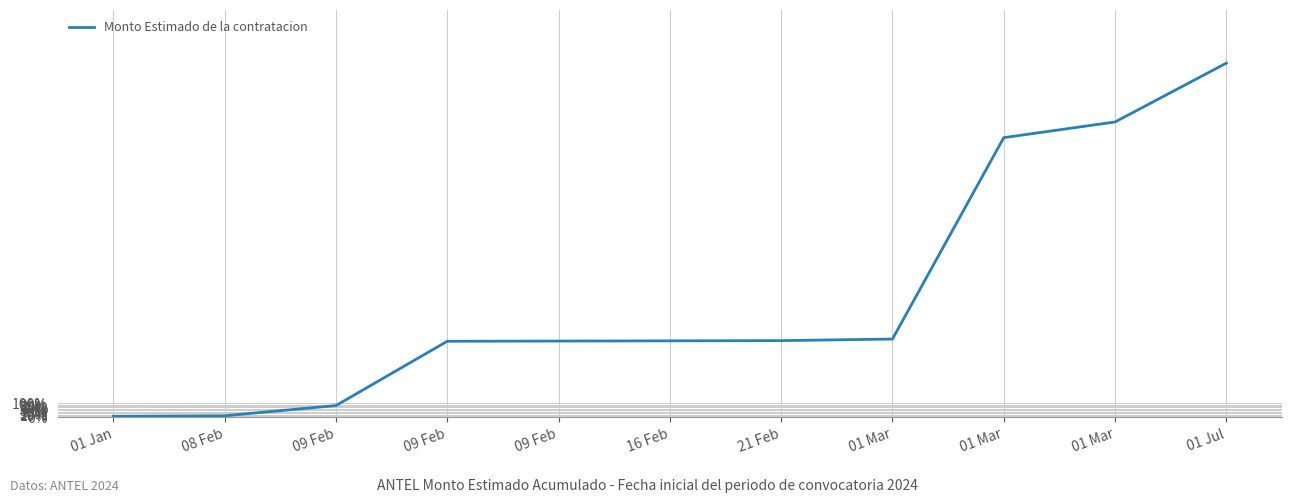

True or false: the data shows 731.9 at 09 Feb.

False